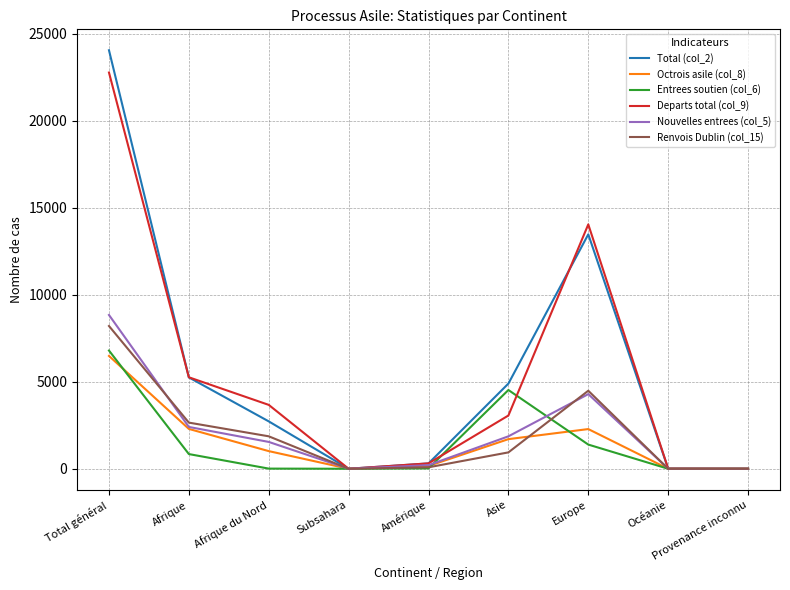

The value of Total (col_2) at Asie is 4895. True or false?

True